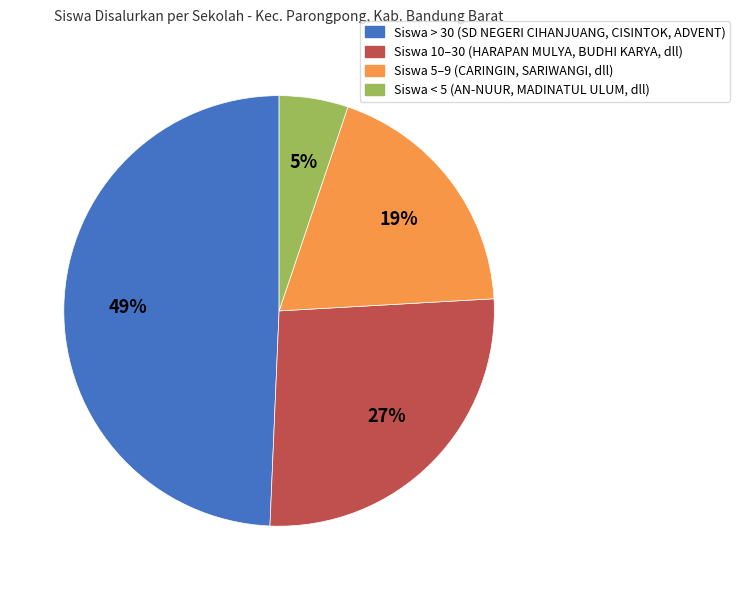

To the nearest percent, what is the difference between the largest and smallest slice percentages?

44%